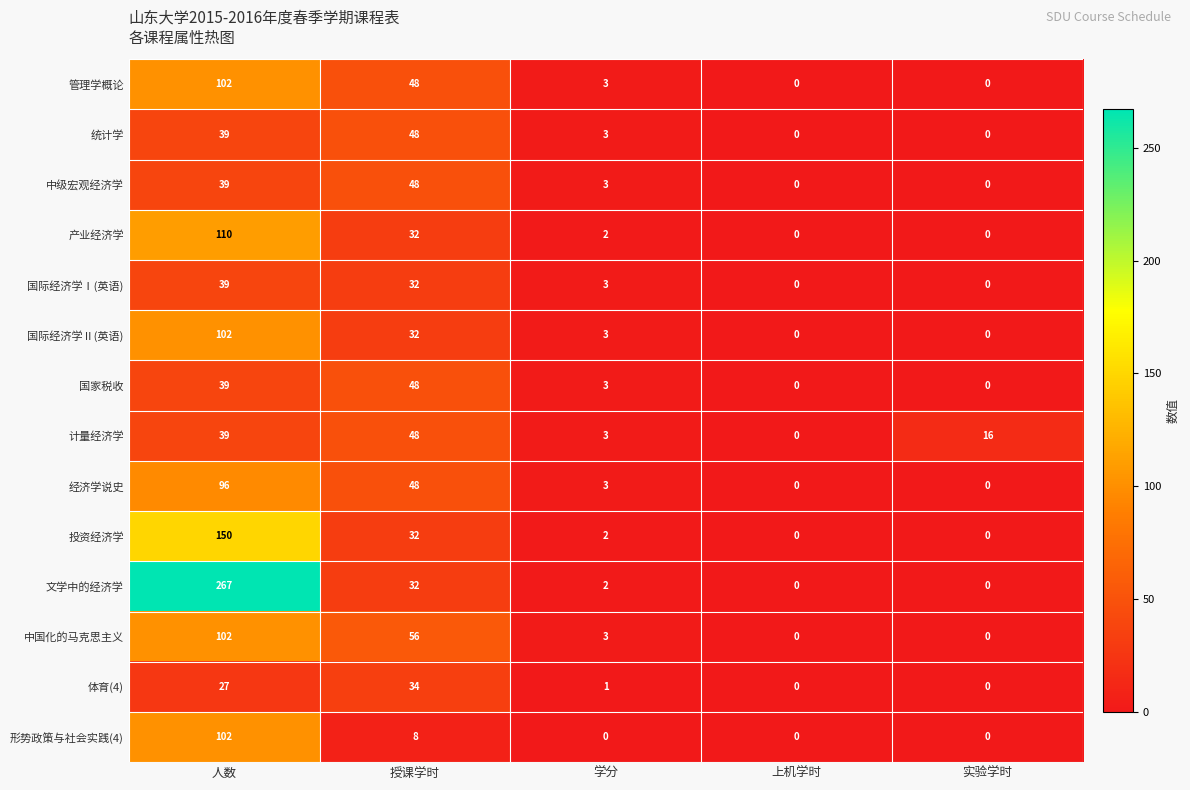

Where is 产业经济学 nearest to the value 55?

授课学时